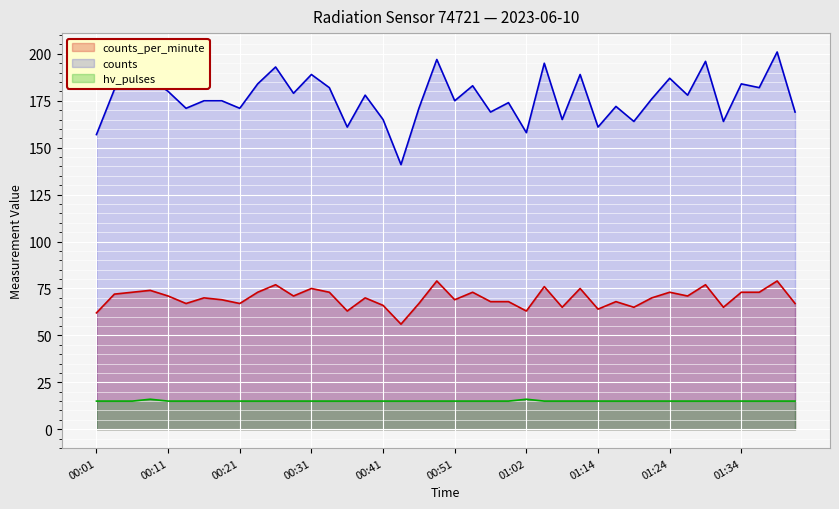

Is it true that hv_pulses equals 15 at 00:49?

True